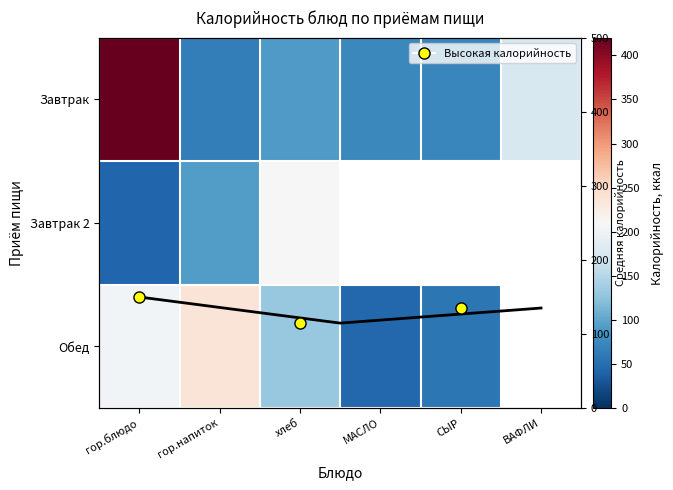

What is the difference between the Обед values at гор.блюдо and хлеб?

74.0